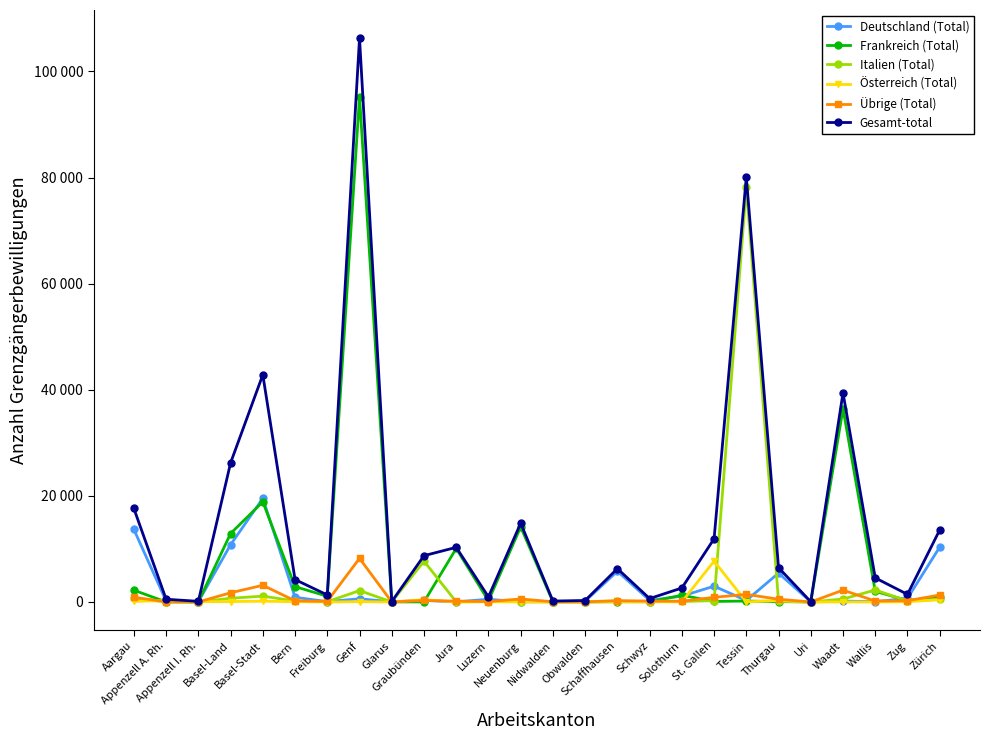

Does the chart display data point markers on the line(s)?

Yes